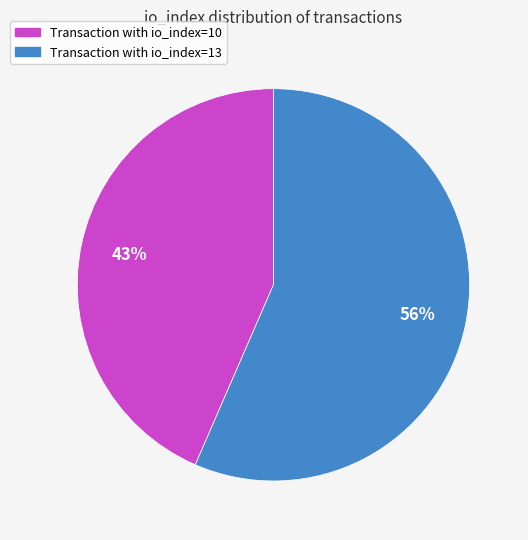

What is the largest slice in the pie chart?

io_index=13